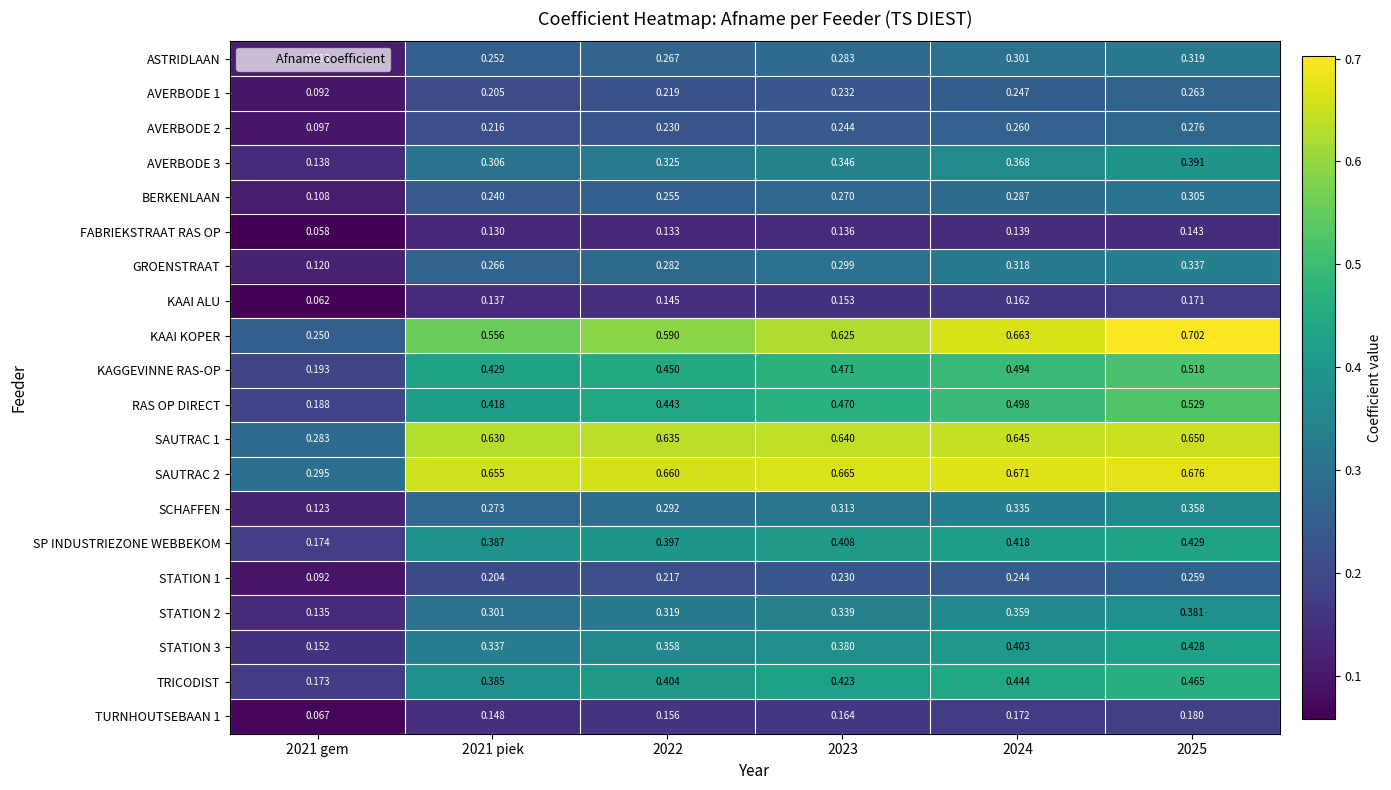

Is the value of SP INDUSTRIEZONE WEBBEKOM at 2021 piek greater than the value of STATION 1 at 2023?

Yes